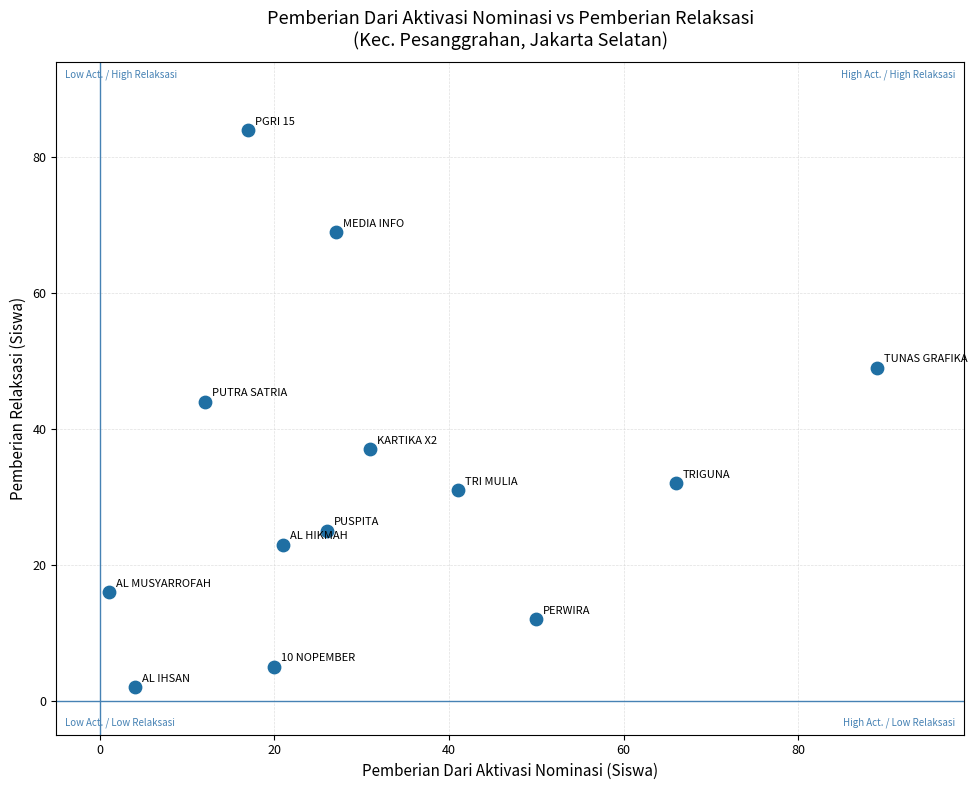

What is the range of X values (max minus min)?

88